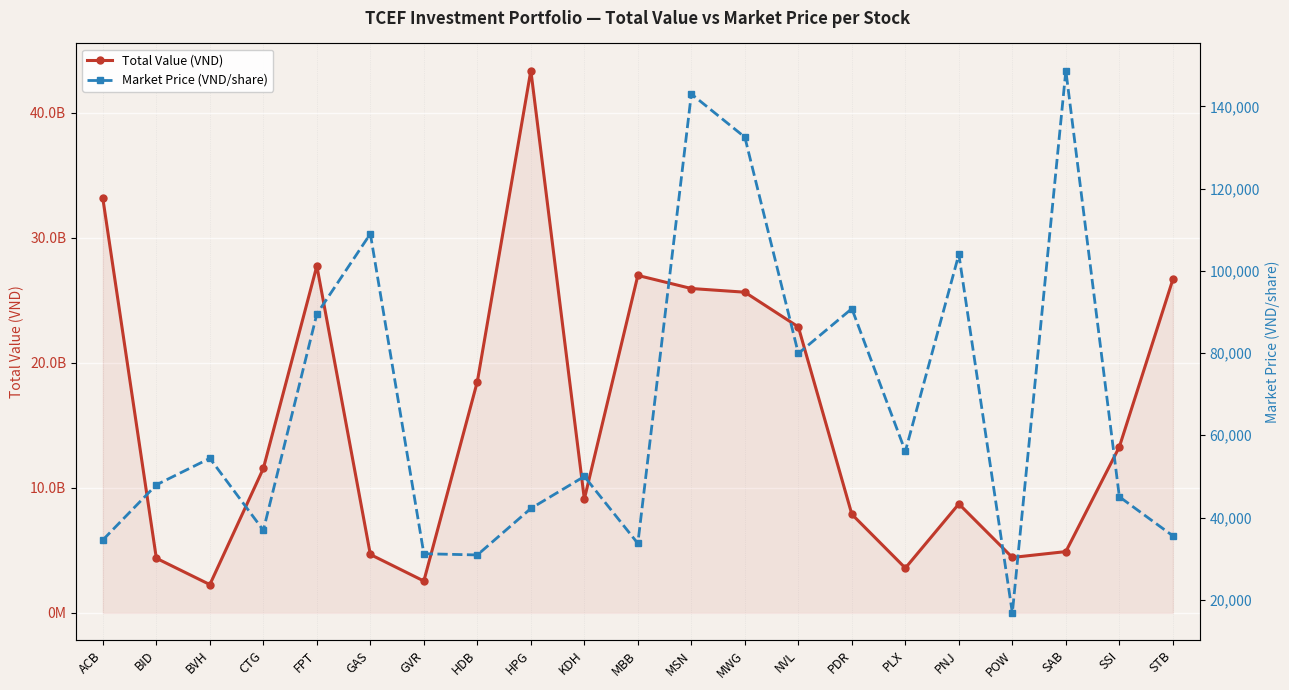

What is the maximum value shown in the chart?

43390251000